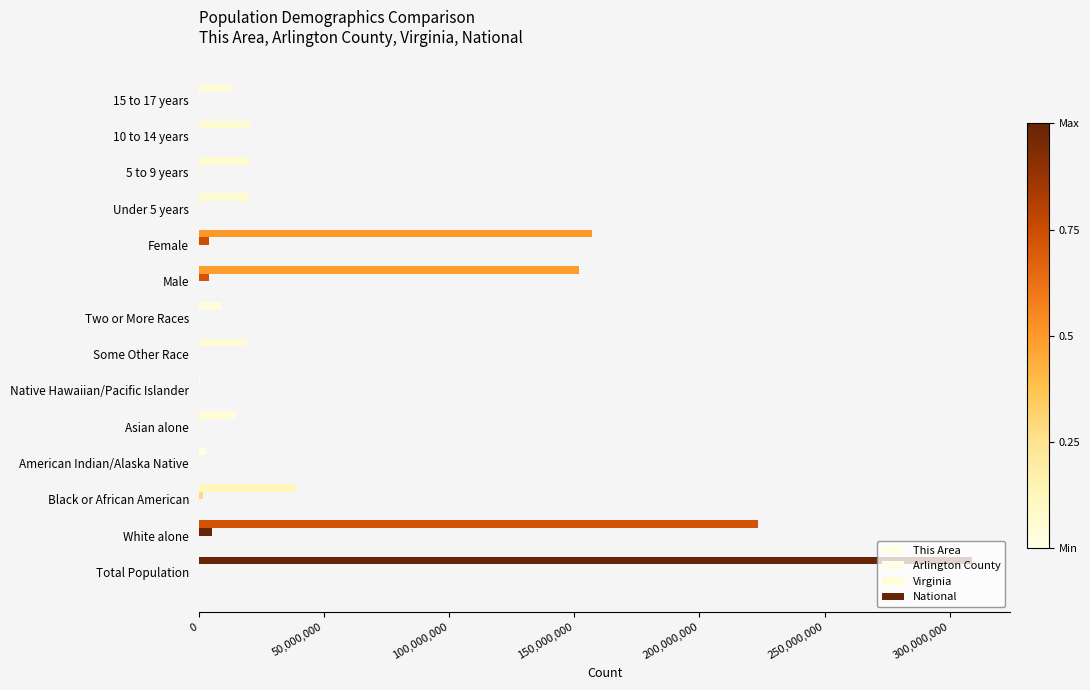

How many distinct data groups are displayed?

4